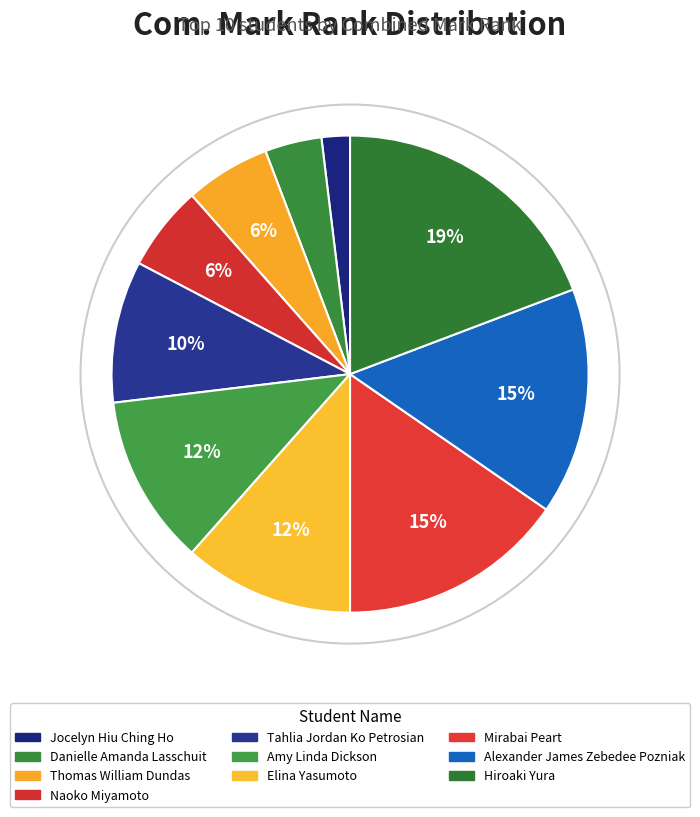

How many slices are in this pie chart?

10